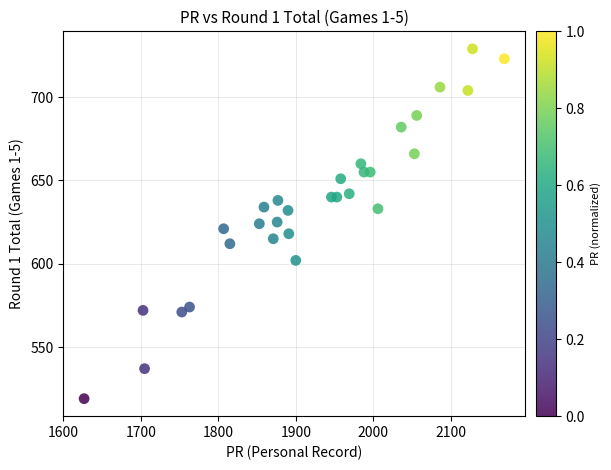

What is the range of Y values (max minus min)?

210